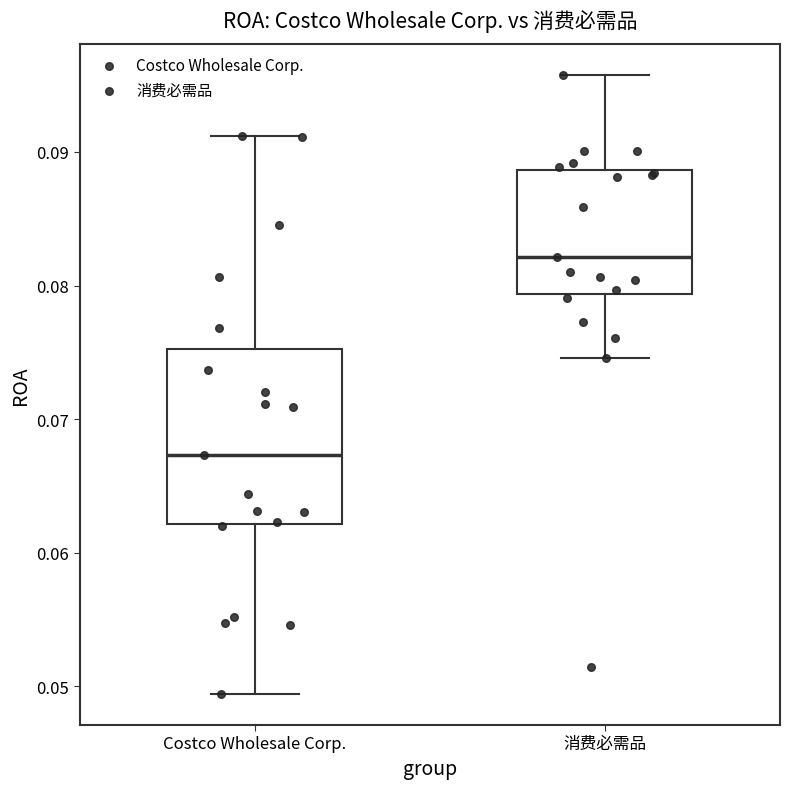

Where does the upper whisker of the box for 消费必需品 end on the y-axis? The values are not printed on the chart, so give them approximately, as read against the axis.

0.096